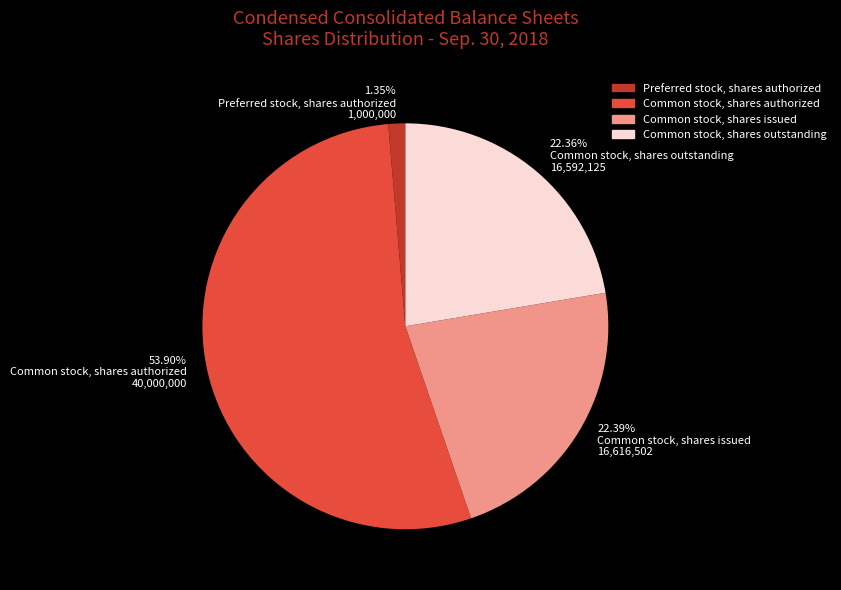

To the nearest percent, what is the average slice percentage?

25%